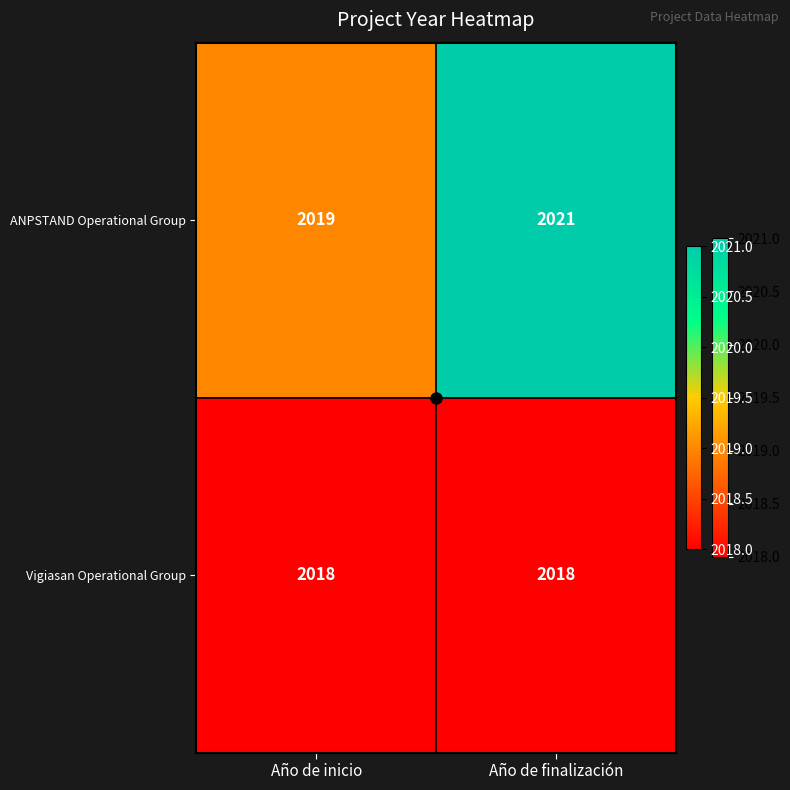

What is the maximum value shown in the chart?

2021